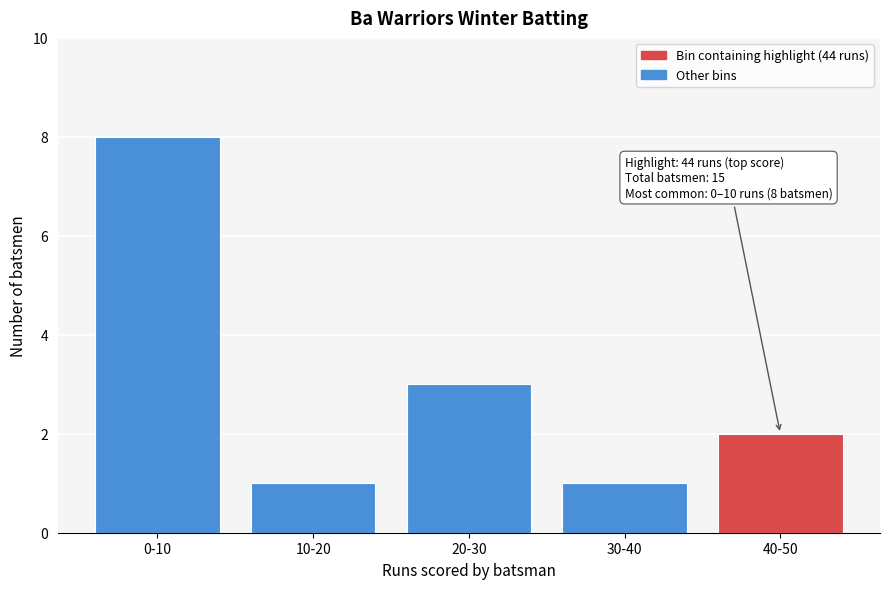

Reading left to right, transcribe all the data shown in this chart.

0-10=8	10-20=1	20-30=3	30-40=1	40-50=2